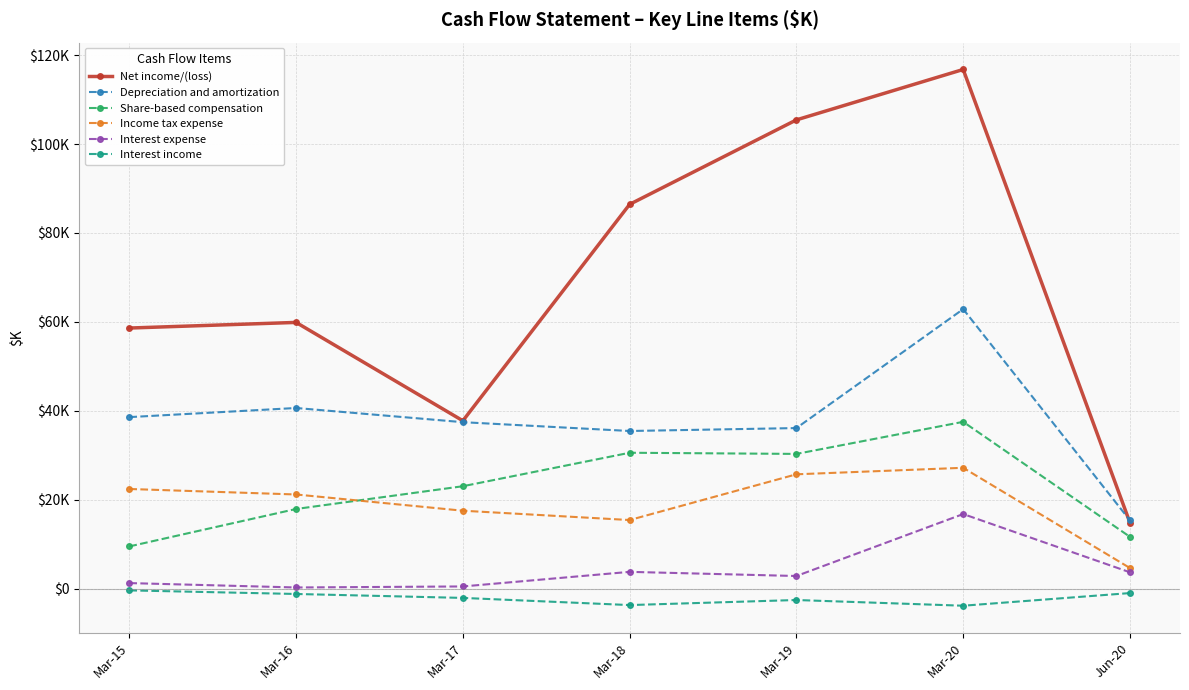

True or false: Interest expense and Share-based compensation cross at least once.

False